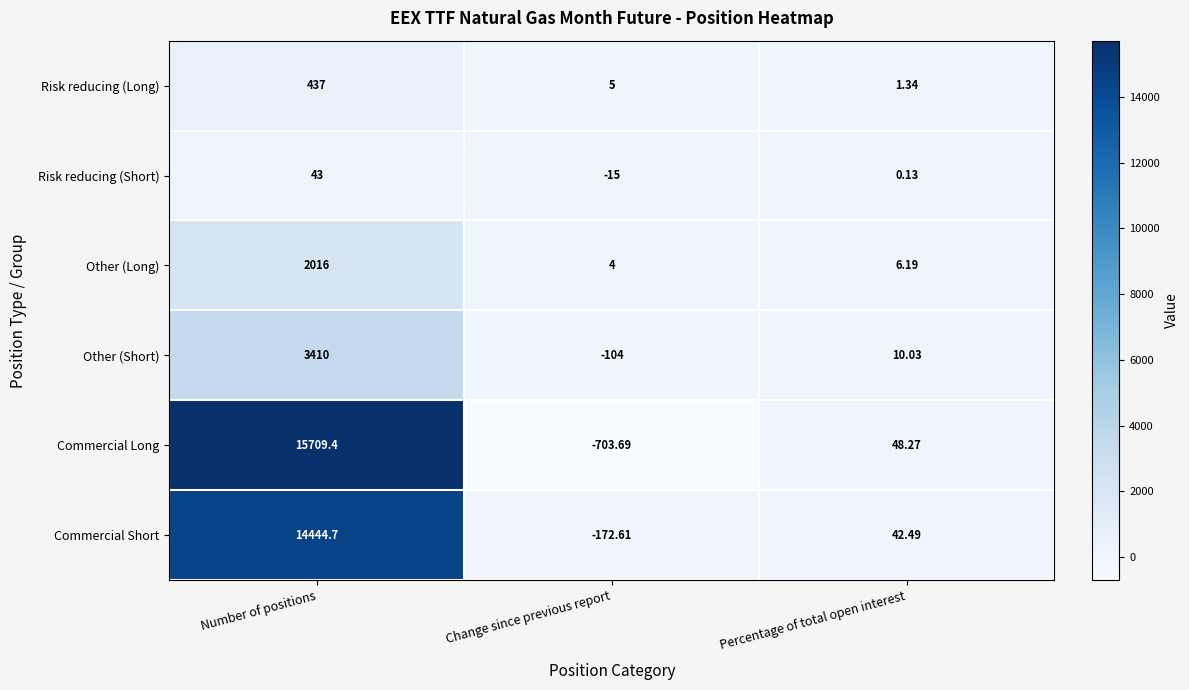

At which category does the chart reach its peak across all series?

Number of positions